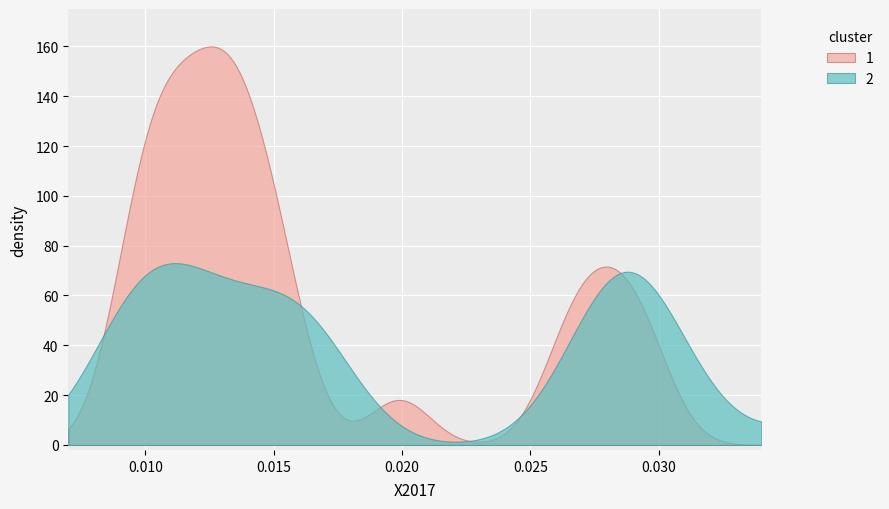

True or false: travel_time and flow intersect in this chart.

False